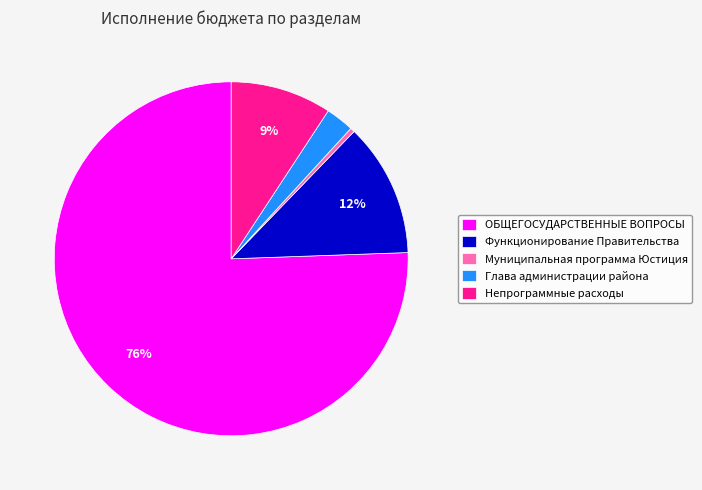

True or false: Непрограммные расходы accounts for 9% of the total.

True